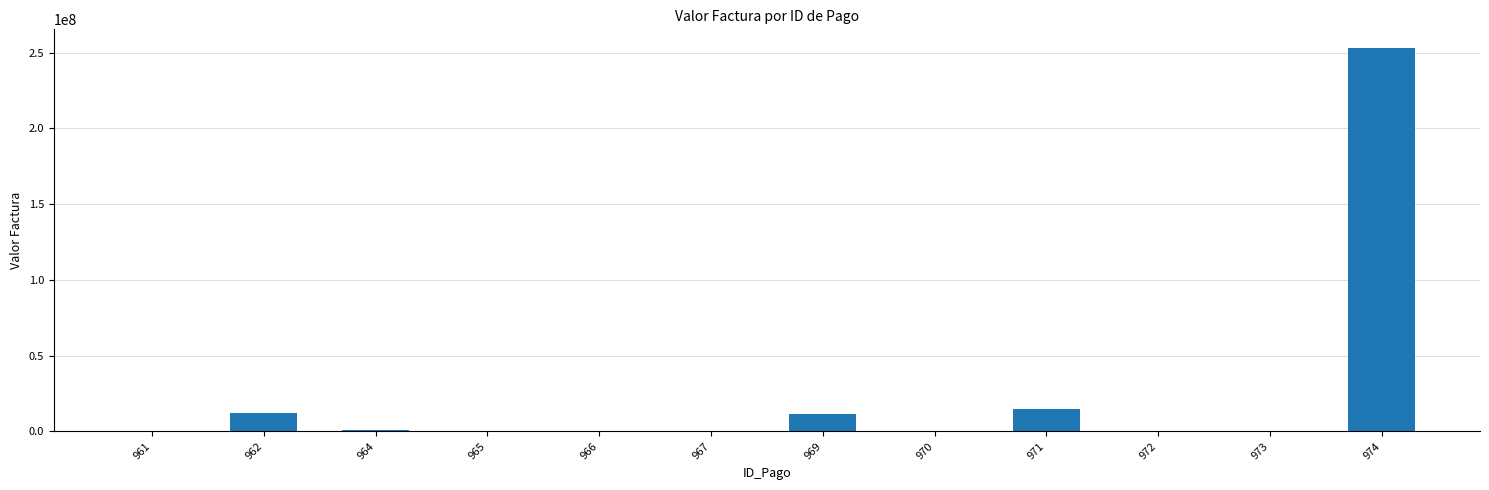

What is the greatest value displayed?

252836459.0